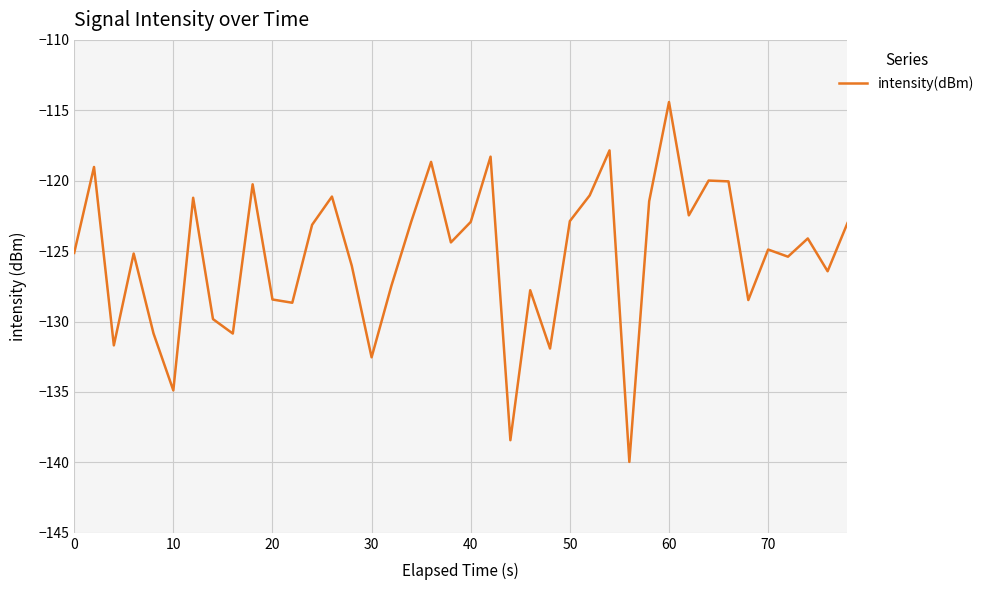

What is the smallest value displayed?

-140.0